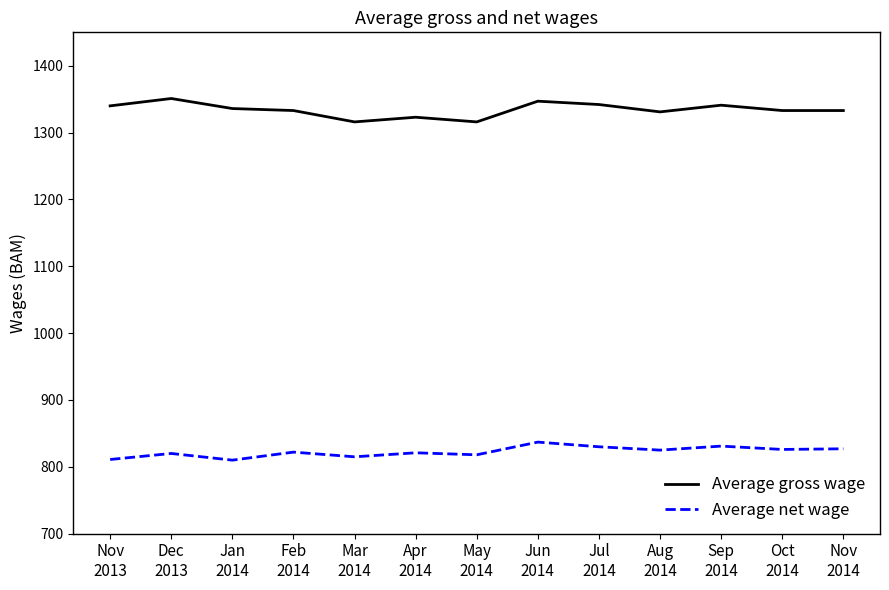

Is this an area chart (filled region under the line)?

No